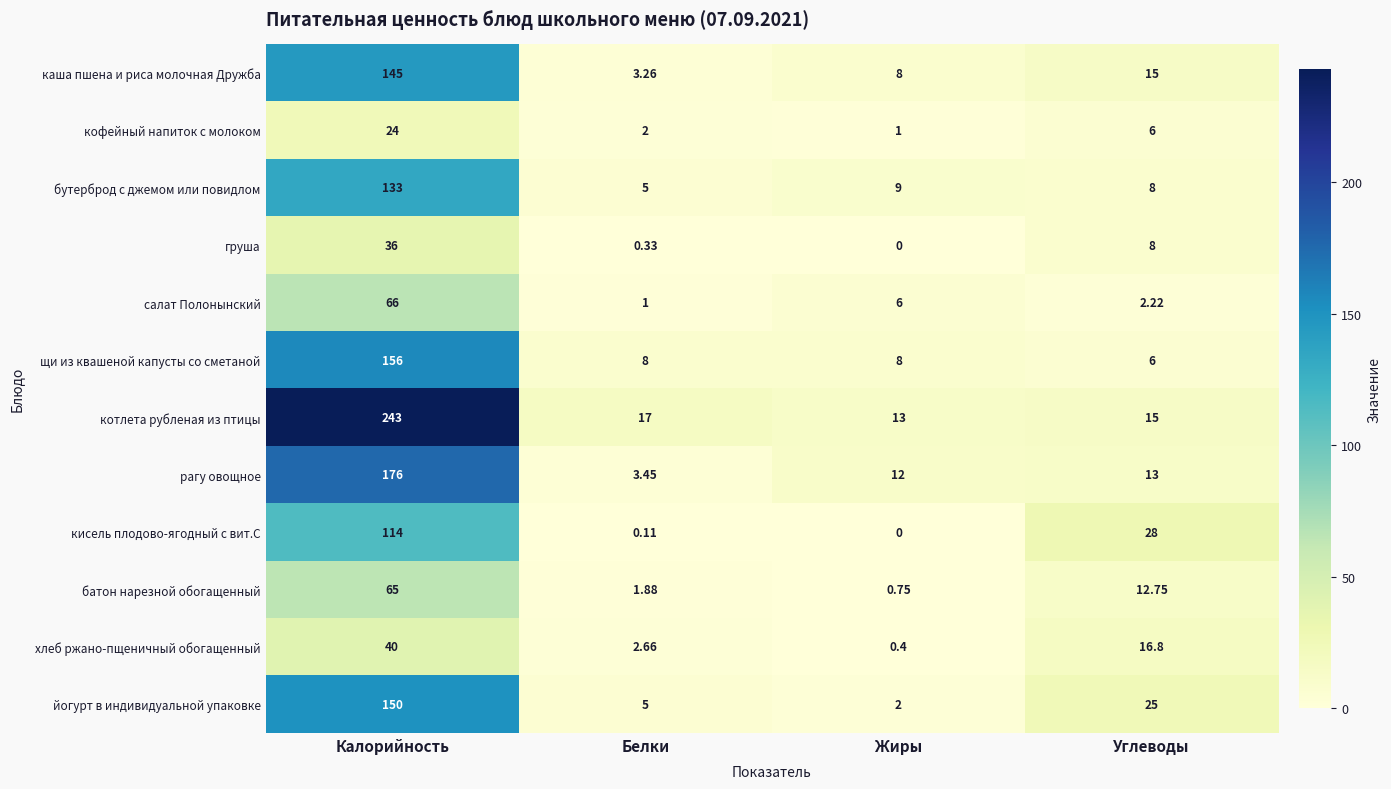

Where does the хлеб ржано-пщеничный обогащенный series first go above 16?

Калорийность